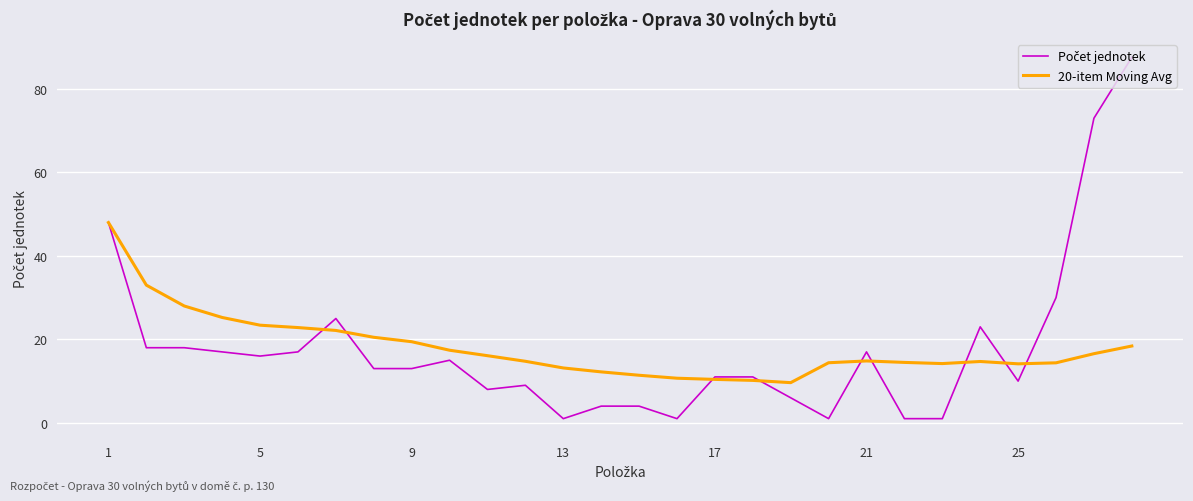

What is the maximum value for 20-item Moving Avg?

48.0